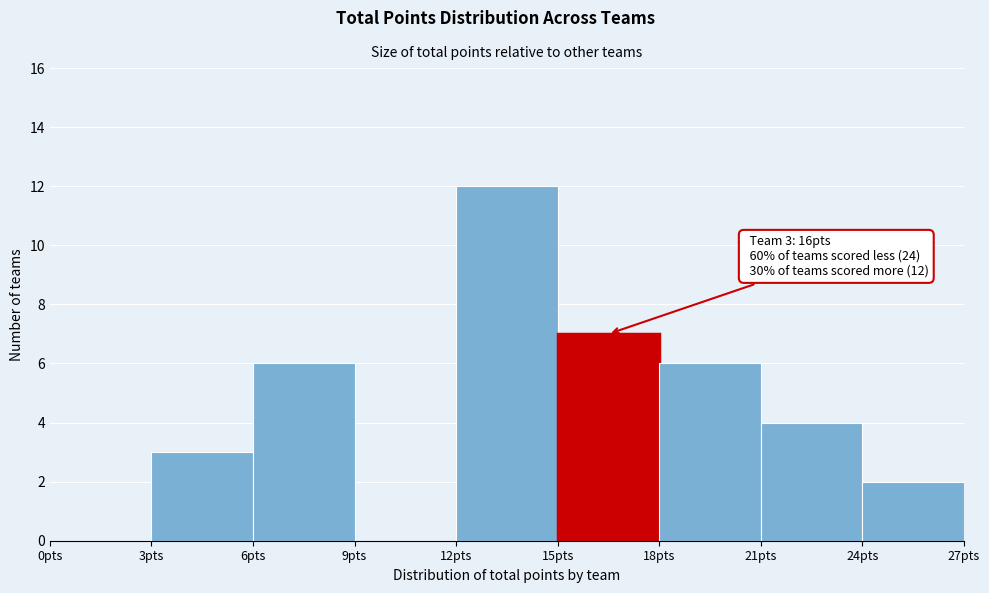

Which range on the x-axis has the tallest bar?

12 to 15